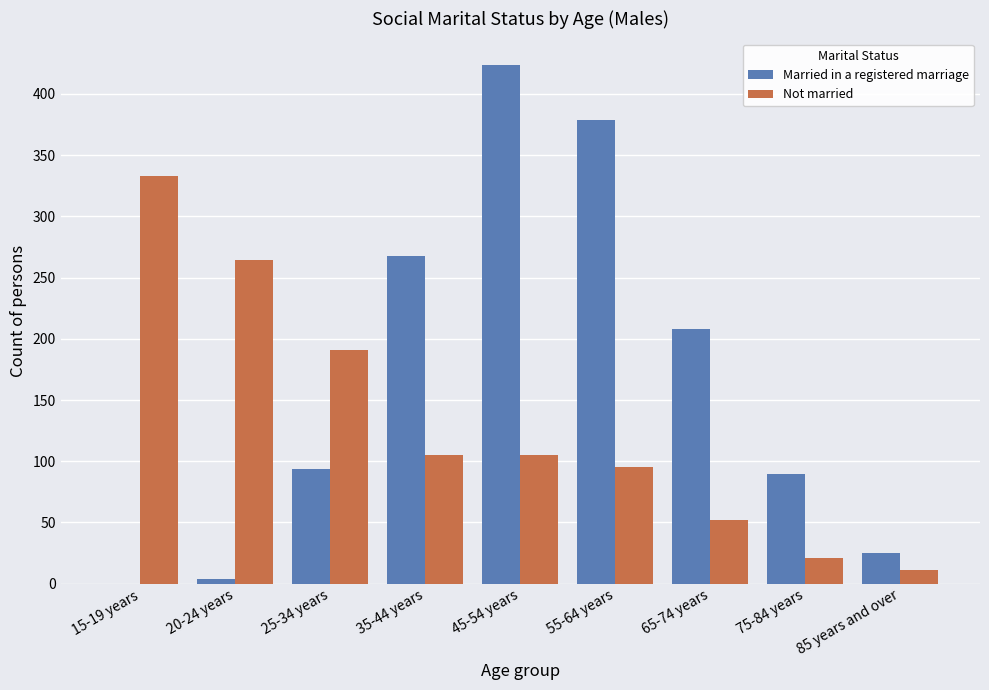

At which category is the sum across all series the highest?

45-54 years